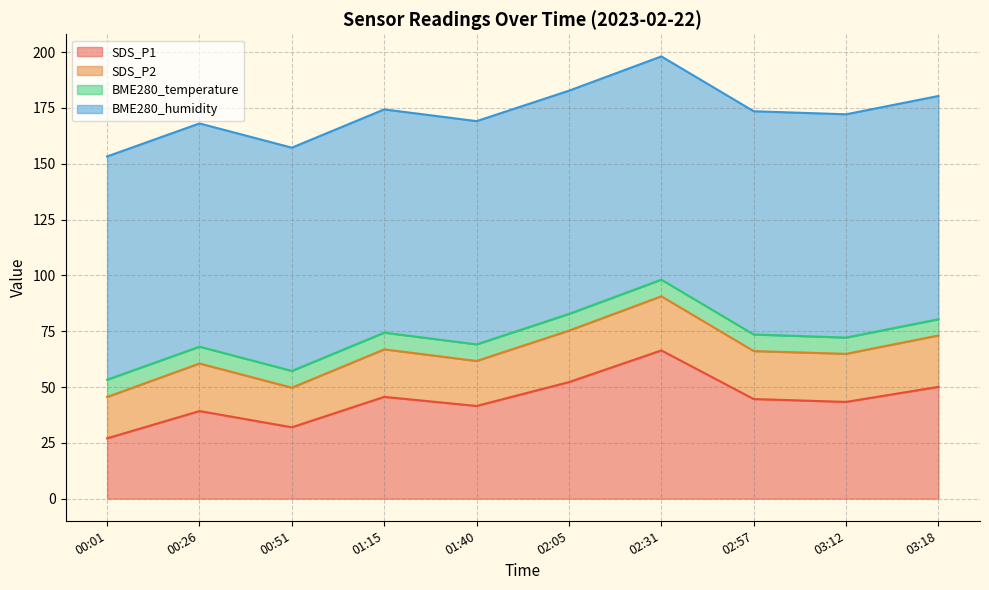

At 02:57, list the series in order from smallest to largest.

BME280_temperature, SDS_P2, SDS_P1, BME280_humidity